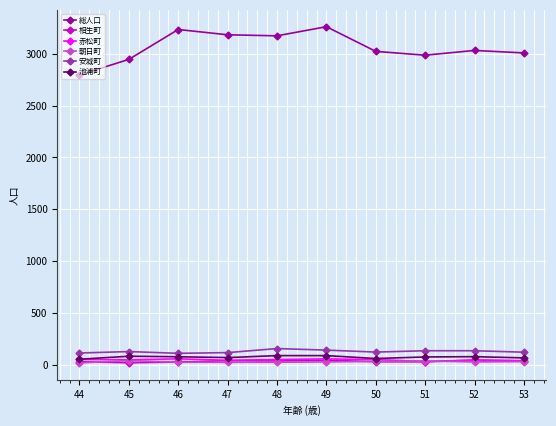

What is the average value of the 朝日町 series?

28